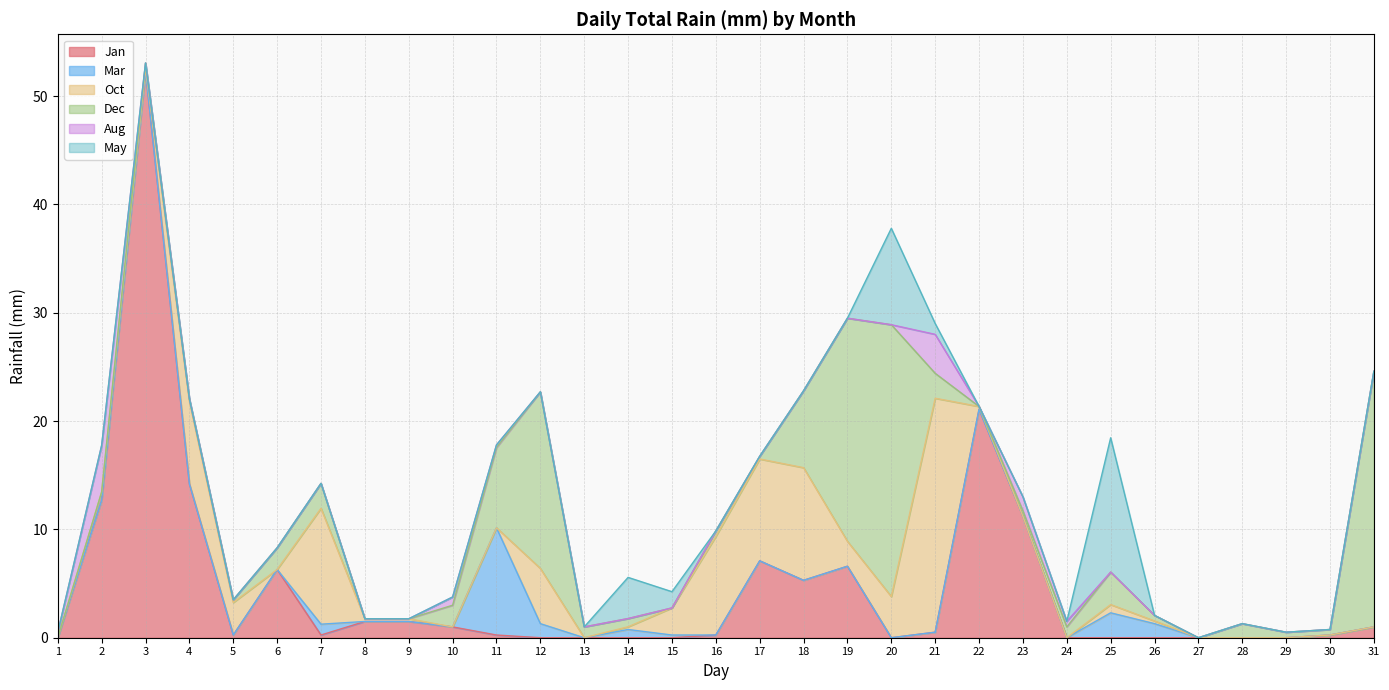

Which series has the largest total across all categories?

Jan